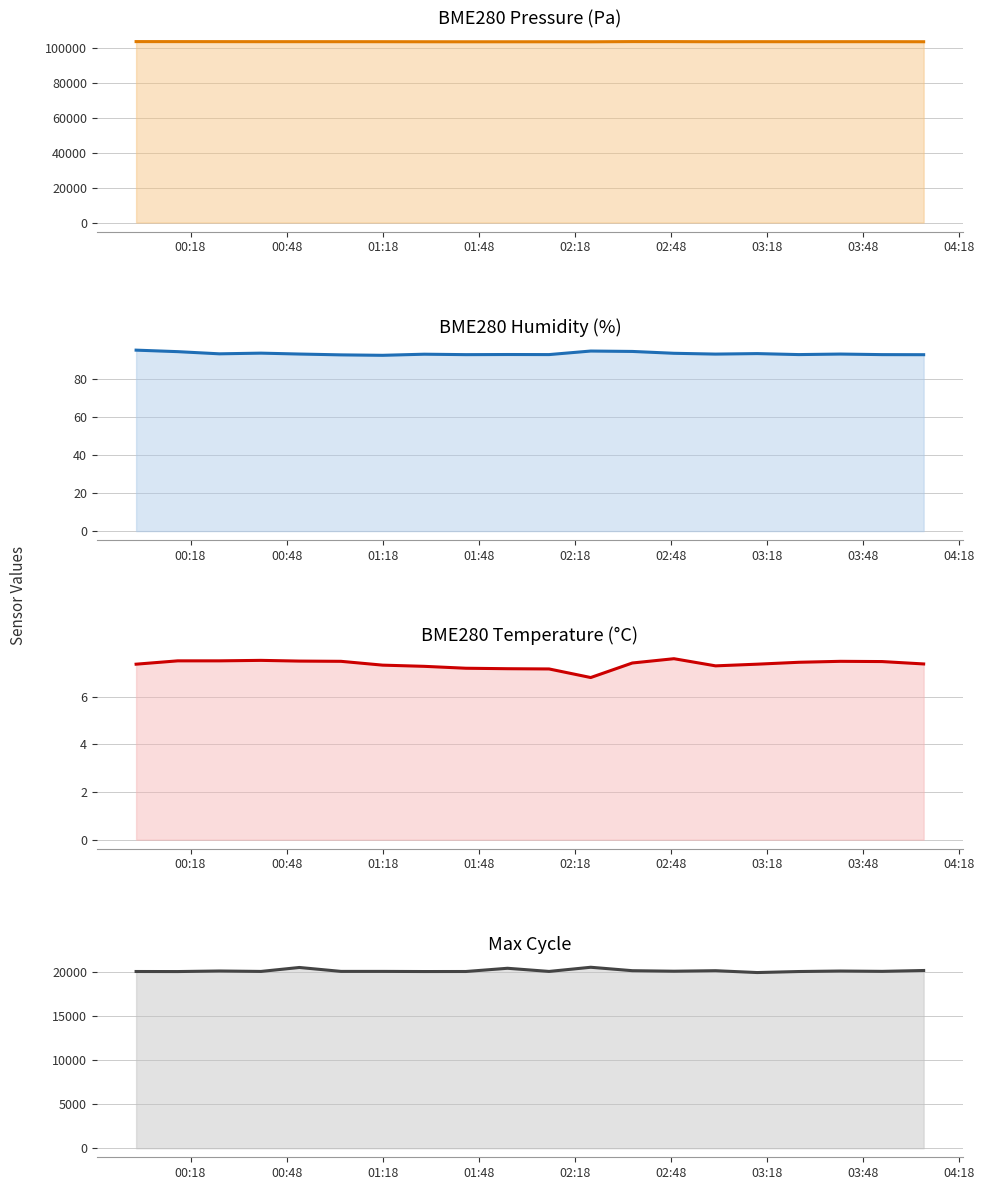

At 02:18, list the series in order from largest to smallest.

BME280_pressure, Max_cycle, BME280_humidity, BME280_temperature